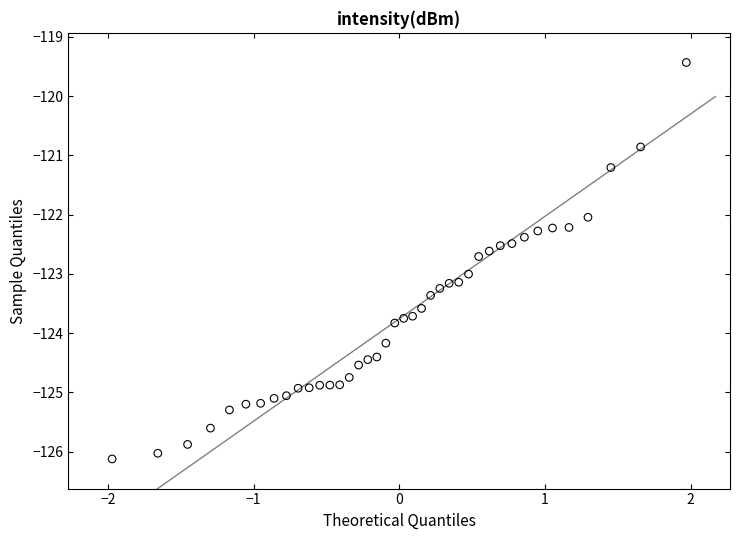

What is the range of X values (max minus min)?

3.9